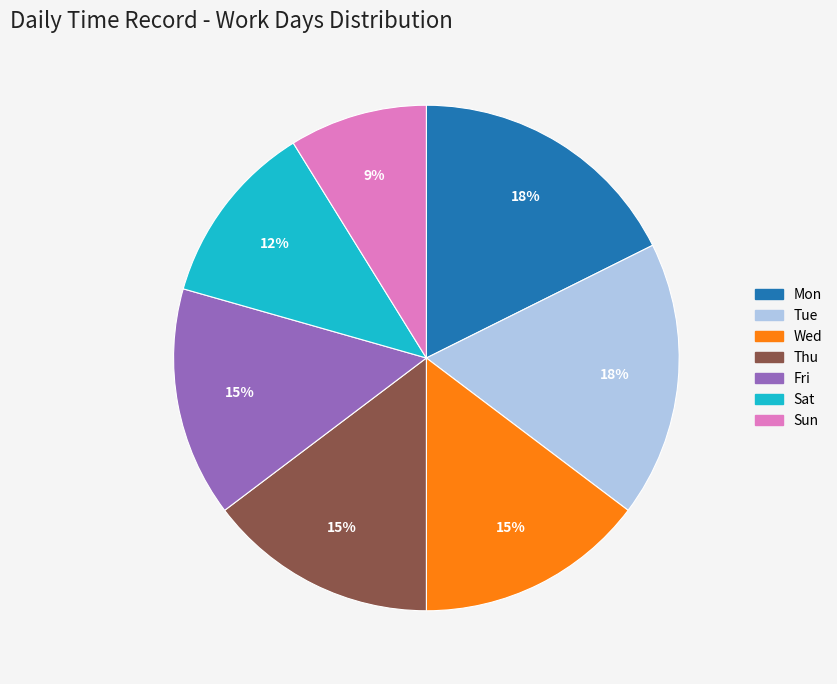

To the nearest percent, what percentage of the pie is Tue?

18%